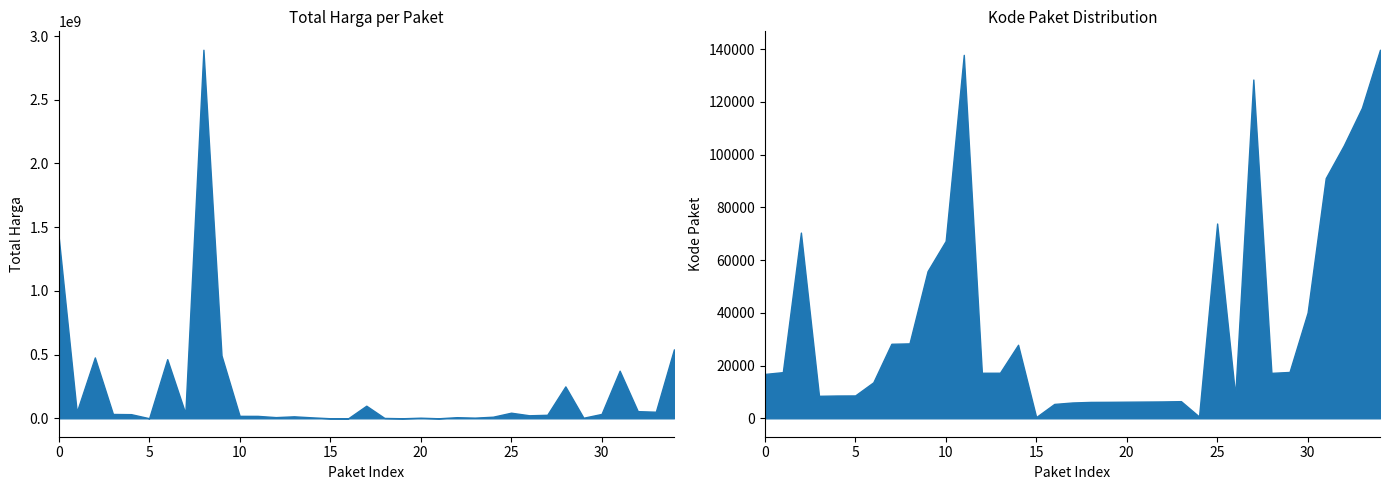

True or false: Total Harga has more than 0 interior local peaks.

True